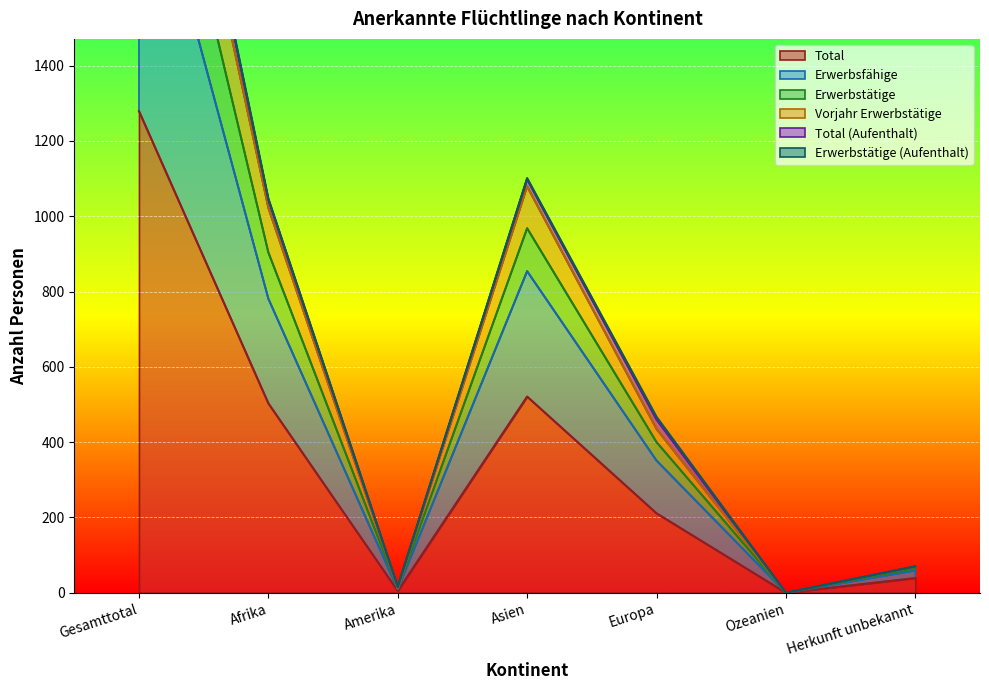

What position from the left is Herkunft unbekannt?

7